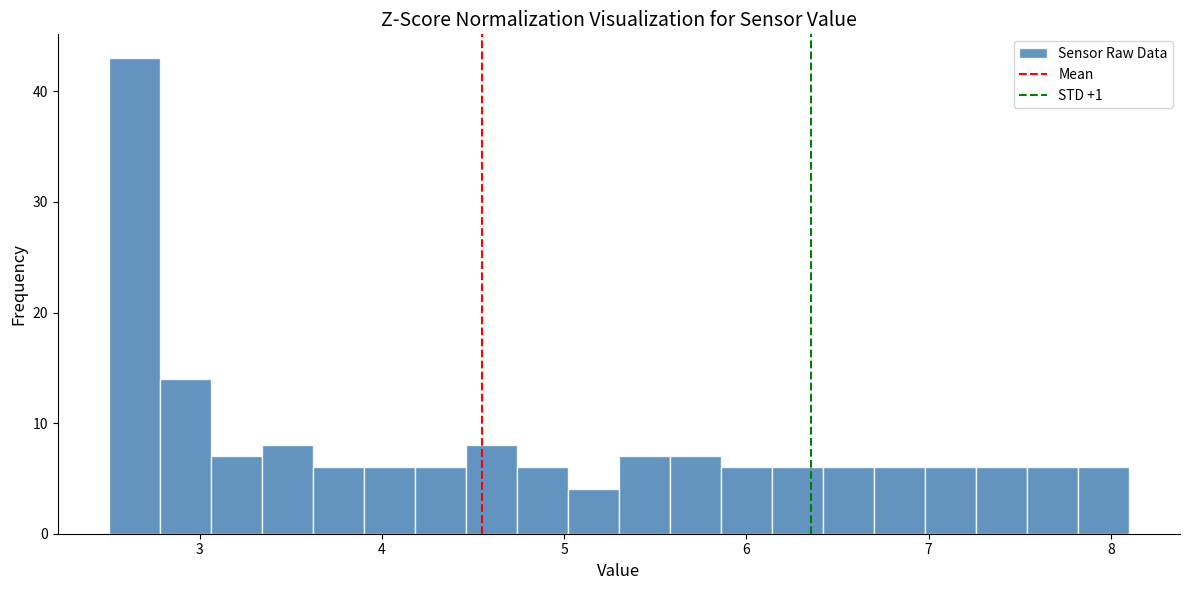

Around what value on the x-axis is the tallest bar? Give the approximate position of its centre, as read against the axis.

2.6